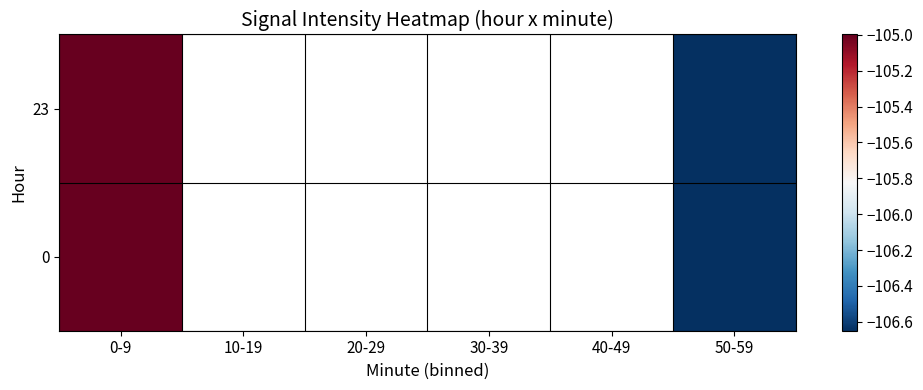

Count the number of categories in the chart.

6